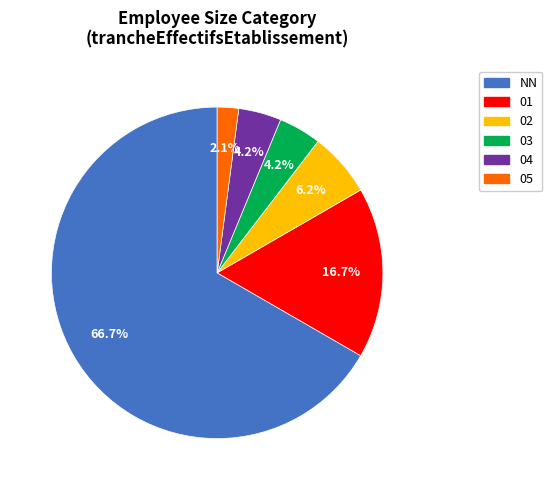

Is it true that 05 is 16% of the pie?

False